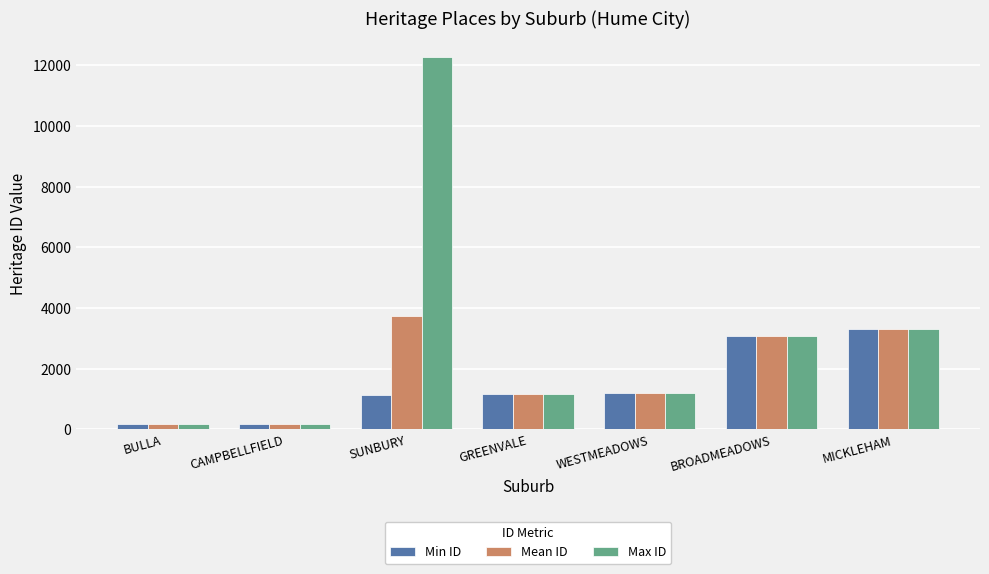

At how many categories does at least one series exceed 7547?

1